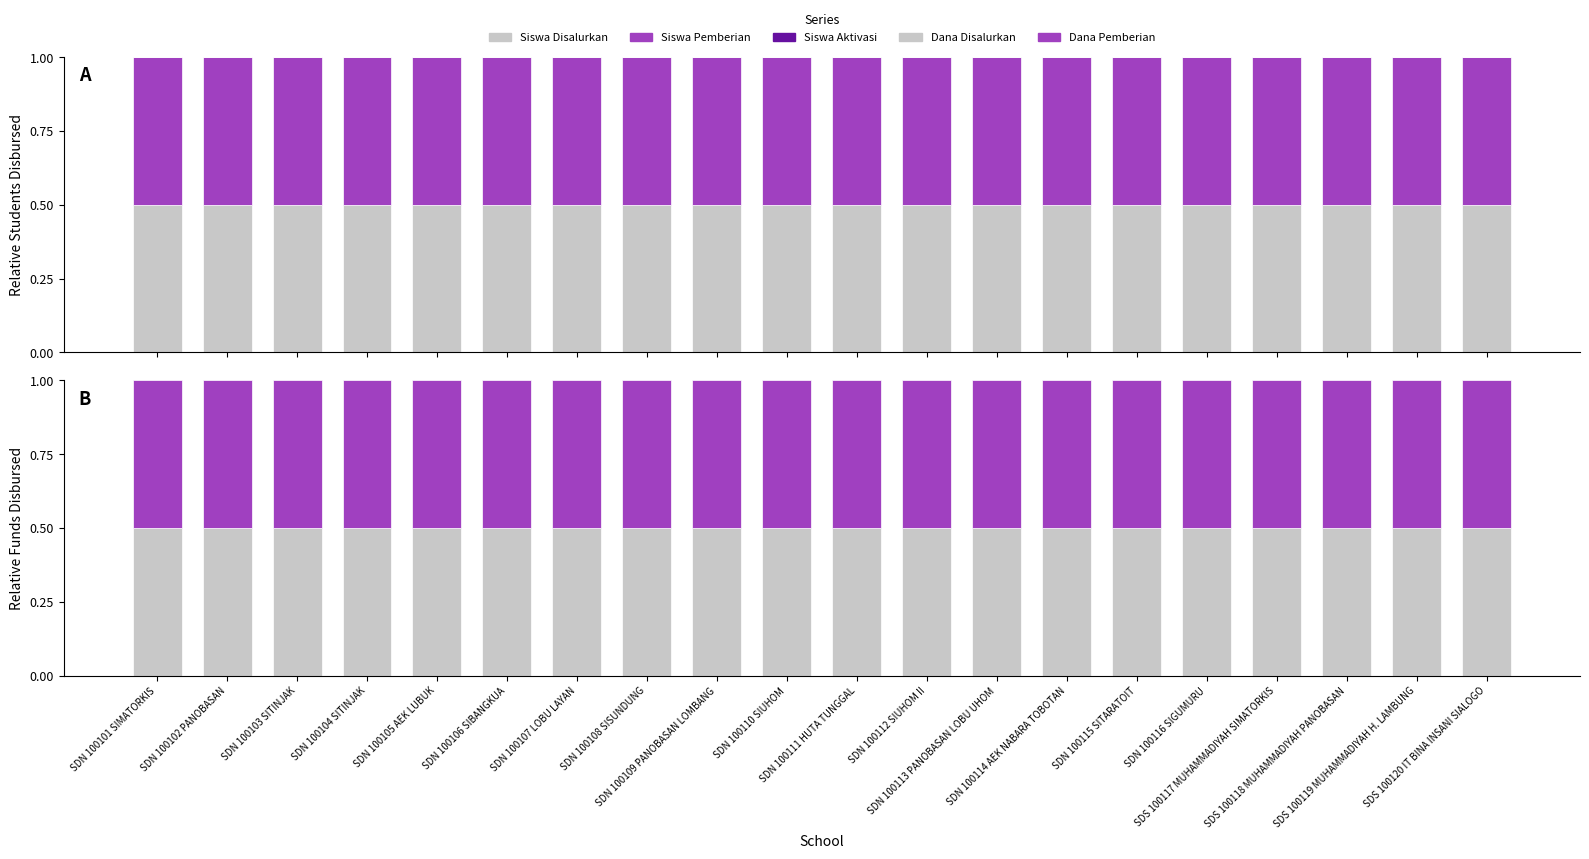

Reading right to left, transcribe all the data shown in this chart.

Siswa Disalurkan: SDS 100120 IT BINA INSANI SIALOGO=0.5	SDS 100119 MUHAMMADIYAH H. LAMBUNG=0.5	SDS 100118 MUHAMMADIYAH PANOBASAN=0.5	SDS 100117 MUHAMMADIYAH SIMATORKIS=0.5	SDN 100116 SIGUMURU=0.5	SDN 100115 SITARATOIT=0.5	SDN 100114 AEK NABARA TOBOTAN=0.5	SDN 100113 PANOBASAN LOBU UHOM=0.5	SDN 100112 SIUHOM II=0.5	SDN 100111 HUTA TUNGGAL=0.5	SDN 100110 SIUHOM=0.5	SDN 100109 PANOBASAN LOMBANG=0.5	SDN 100108 SISUNDUNG=0.5	SDN 100107 LOBU LAYAN=0.5	SDN 100106 SIBANGKUA=0.5	SDN 100105 AEK LUBUK=0.5	SDN 100104 SITINJAK=0.5	SDN 100103 SITINJAK=0.5	SDN 100102 PANOBASAN=0.5	SDN 100101 SIMATORKIS=0.5
Siswa Pemberian: SDS 100120 IT BINA INSANI SIALOGO=0.5	SDS 100119 MUHAMMADIYAH H. LAMBUNG=0.5	SDS 100118 MUHAMMADIYAH PANOBASAN=0.5	SDS 100117 MUHAMMADIYAH SIMATORKIS=0.5	SDN 100116 SIGUMURU=0.5	SDN 100115 SITARATOIT=0.5	SDN 100114 AEK NABARA TOBOTAN=0.5	SDN 100113 PANOBASAN LOBU UHOM=0.5	SDN 100112 SIUHOM II=0.5	SDN 100111 HUTA TUNGGAL=0.5	SDN 100110 SIUHOM=0.5	SDN 100109 PANOBASAN LOMBANG=0.5	SDN 100108 SISUNDUNG=0.5	SDN 100107 LOBU LAYAN=0.5	SDN 100106 SIBANGKUA=0.5	SDN 100105 AEK LUBUK=0.5	SDN 100104 SITINJAK=0.5	SDN 100103 SITINJAK=0.5	SDN 100102 PANOBASAN=0.5	SDN 100101 SIMATORKIS=0.5
Siswa Pemberian Aktivasi: SDS 100120 IT BINA INSANI SIALOGO=0.0	SDS 100119 MUHAMMADIYAH H. LAMBUNG=0.0	SDS 100118 MUHAMMADIYAH PANOBASAN=0.0	SDS 100117 MUHAMMADIYAH SIMATORKIS=0.0	SDN 100116 SIGUMURU=0.0	SDN 100115 SITARATOIT=0.0	SDN 100114 AEK NABARA TOBOTAN=0.0	SDN 100113 PANOBASAN LOBU UHOM=0.0	SDN 100112 SIUHOM II=0.0	SDN 100111 HUTA TUNGGAL=0.0	SDN 100110 SIUHOM=0.0	SDN 100109 PANOBASAN LOMBANG=0.0	SDN 100108 SISUNDUNG=0.0	SDN 100107 LOBU LAYAN=0.0	SDN 100106 SIBANGKUA=0.0	SDN 100105 AEK LUBUK=0.0	SDN 100104 SITINJAK=0.0	SDN 100103 SITINJAK=0.0	SDN 100102 PANOBASAN=0.0	SDN 100101 SIMATORKIS=0.0
Siswa Pemberian Relaksasi: SDS 100120 IT BINA INSANI SIALOGO=0.0	SDS 100119 MUHAMMADIYAH H. LAMBUNG=0.0	SDS 100118 MUHAMMADIYAH PANOBASAN=0.0	SDS 100117 MUHAMMADIYAH SIMATORKIS=0.0	SDN 100116 SIGUMURU=0.0	SDN 100115 SITARATOIT=0.0	SDN 100114 AEK NABARA TOBOTAN=0.0	SDN 100113 PANOBASAN LOBU UHOM=0.0	SDN 100112 SIUHOM II=0.0	SDN 100111 HUTA TUNGGAL=0.0	SDN 100110 SIUHOM=0.0	SDN 100109 PANOBASAN LOMBANG=0.0	SDN 100108 SISUNDUNG=0.0	SDN 100107 LOBU LAYAN=0.0	SDN 100106 SIBANGKUA=0.0	SDN 100105 AEK LUBUK=0.0	SDN 100104 SITINJAK=0.0	SDN 100103 SITINJAK=0.0	SDN 100102 PANOBASAN=0.0	SDN 100101 SIMATORKIS=0.0
Dana Disalurkan: SDS 100120 IT BINA INSANI SIALOGO=0.5	SDS 100119 MUHAMMADIYAH H. LAMBUNG=0.5	SDS 100118 MUHAMMADIYAH PANOBASAN=0.5	SDS 100117 MUHAMMADIYAH SIMATORKIS=0.5	SDN 100116 SIGUMURU=0.5	SDN 100115 SITARATOIT=0.5	SDN 100114 AEK NABARA TOBOTAN=0.5	SDN 100113 PANOBASAN LOBU UHOM=0.5	SDN 100112 SIUHOM II=0.5	SDN 100111 HUTA TUNGGAL=0.5	SDN 100110 SIUHOM=0.5	SDN 100109 PANOBASAN LOMBANG=0.5	SDN 100108 SISUNDUNG=0.5	SDN 100107 LOBU LAYAN=0.5	SDN 100106 SIBANGKUA=0.5	SDN 100105 AEK LUBUK=0.5	SDN 100104 SITINJAK=0.5	SDN 100103 SITINJAK=0.5	SDN 100102 PANOBASAN=0.5	SDN 100101 SIMATORKIS=0.5
Dana Pemberian: SDS 100120 IT BINA INSANI SIALOGO=0.5	SDS 100119 MUHAMMADIYAH H. LAMBUNG=0.5	SDS 100118 MUHAMMADIYAH PANOBASAN=0.5	SDS 100117 MUHAMMADIYAH SIMATORKIS=0.5	SDN 100116 SIGUMURU=0.5	SDN 100115 SITARATOIT=0.5	SDN 100114 AEK NABARA TOBOTAN=0.5	SDN 100113 PANOBASAN LOBU UHOM=0.5	SDN 100112 SIUHOM II=0.5	SDN 100111 HUTA TUNGGAL=0.5	SDN 100110 SIUHOM=0.5	SDN 100109 PANOBASAN LOMBANG=0.5	SDN 100108 SISUNDUNG=0.5	SDN 100107 LOBU LAYAN=0.5	SDN 100106 SIBANGKUA=0.5	SDN 100105 AEK LUBUK=0.5	SDN 100104 SITINJAK=0.5	SDN 100103 SITINJAK=0.5	SDN 100102 PANOBASAN=0.5	SDN 100101 SIMATORKIS=0.5